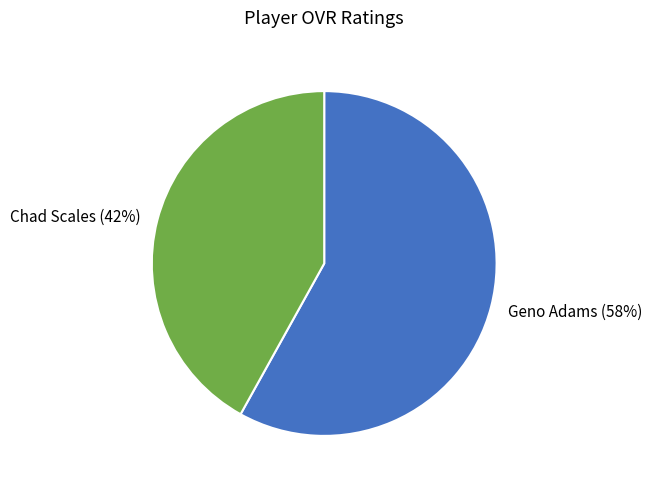

The Geno Adams slice represents 67% of the pie. True or false?

False